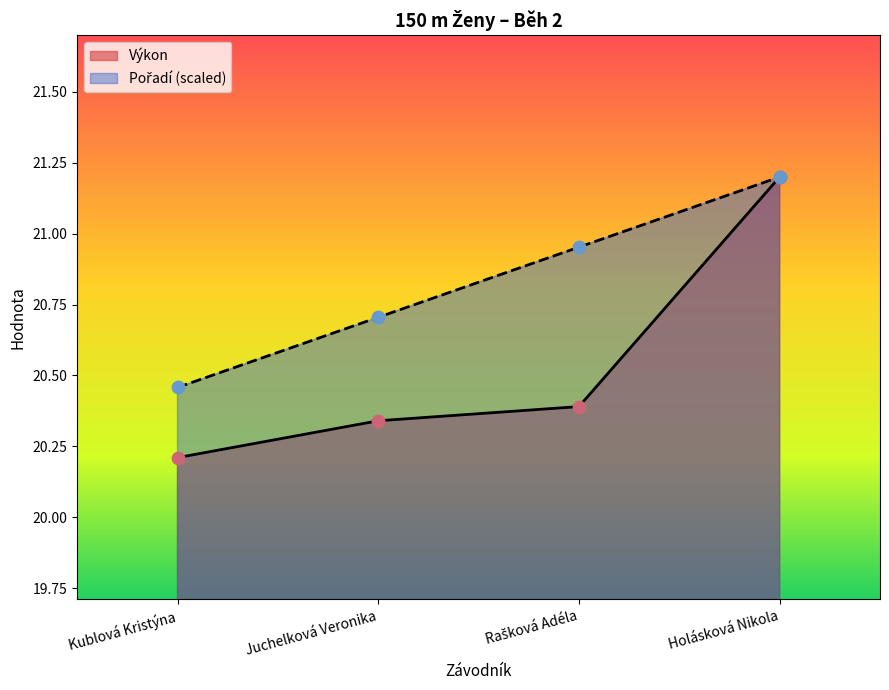

Which series reaches the minimum Y coordinate?

Výkon